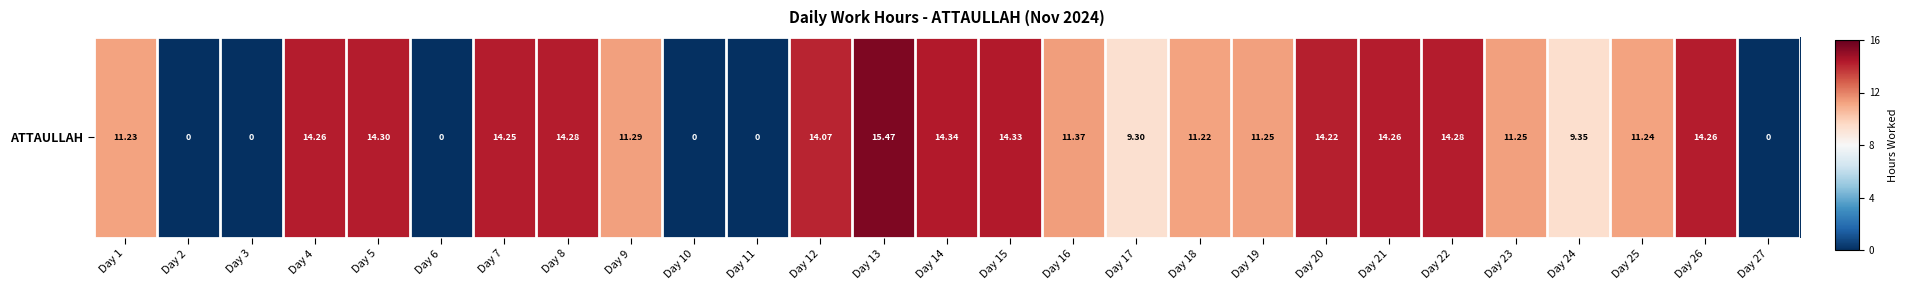

What is the sum of the values at Day 17 and Day 25?

0.6